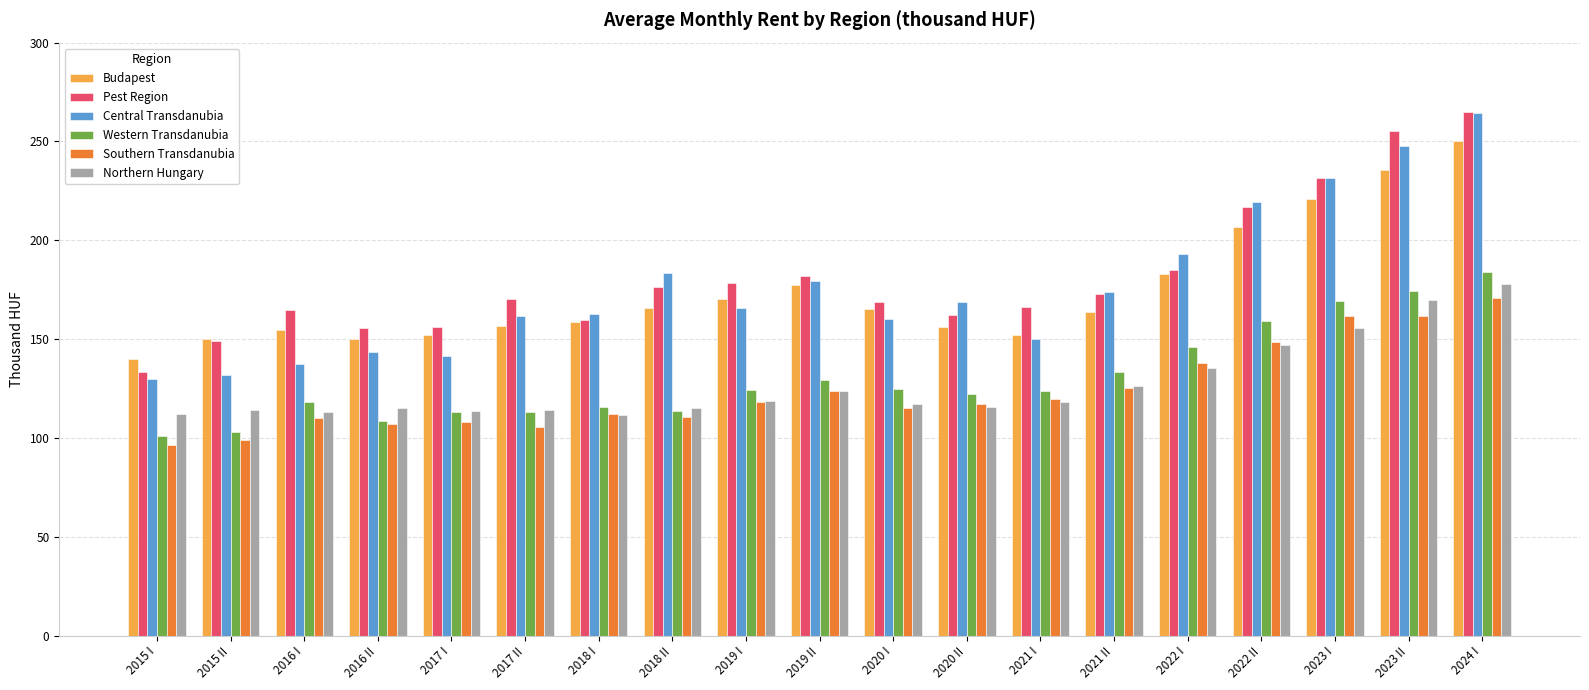

What is the difference between the Western Transdanubia values at 2015 II and 2018 II?

10.9